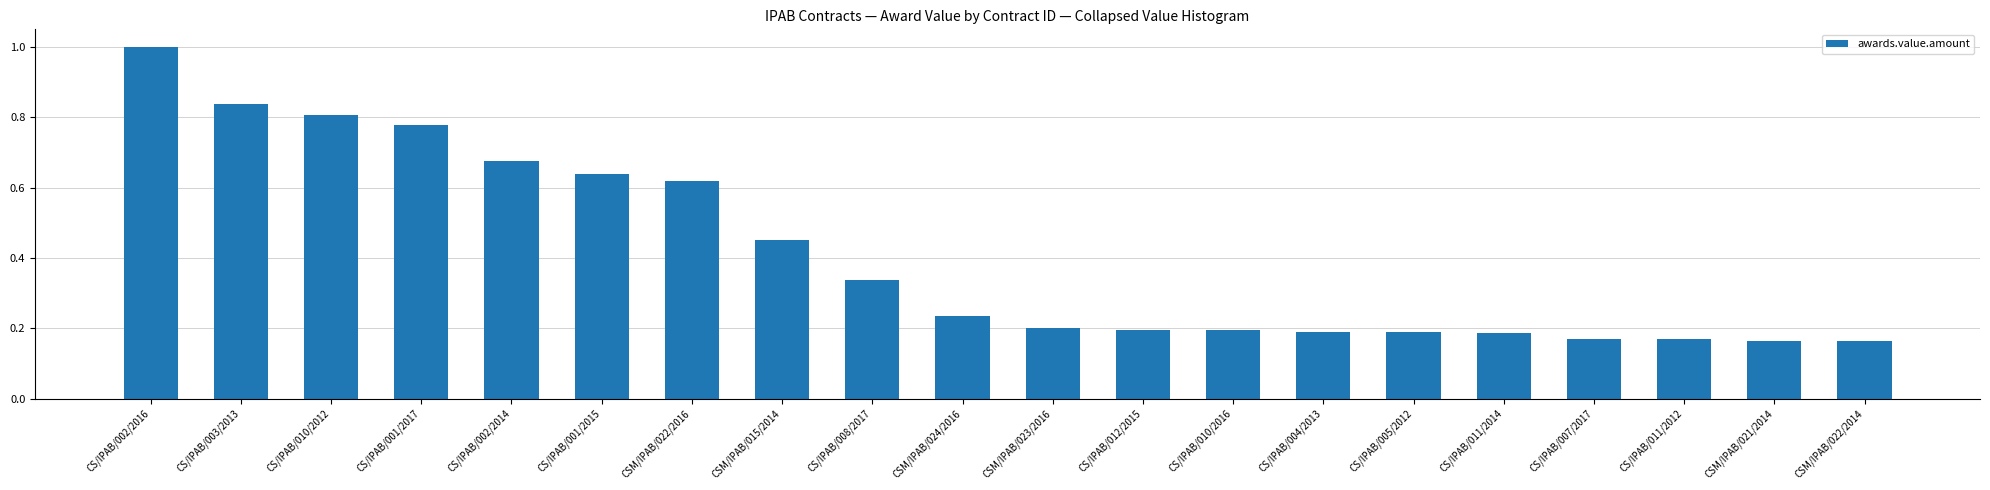

What is the change in value from CS/IPAB/010/2012 to CS/IPAB/012/2015?

-0.6